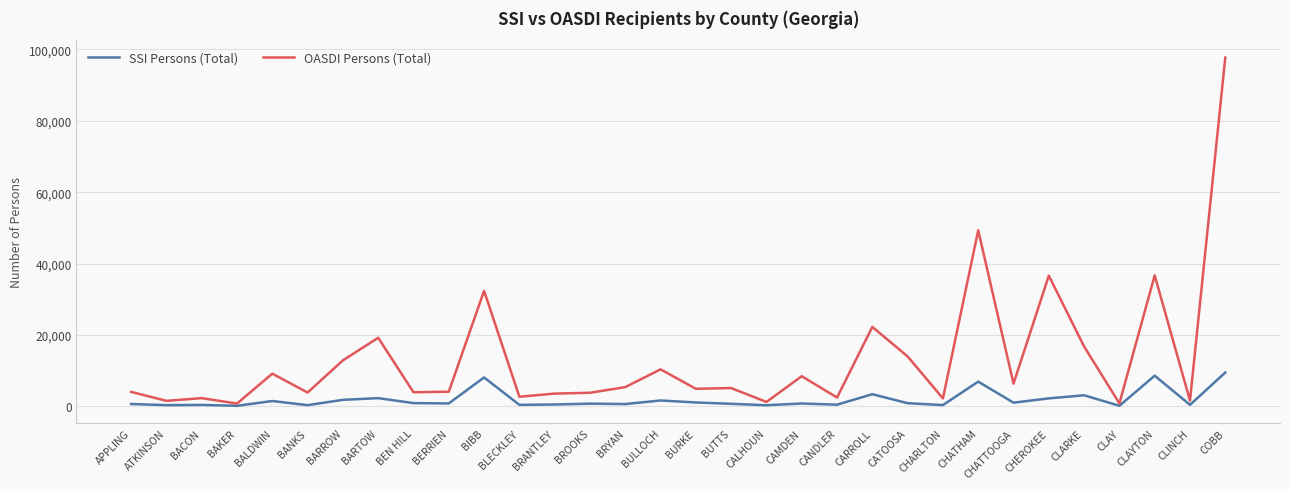

At how many categories does at least one series exceed 76302?

1